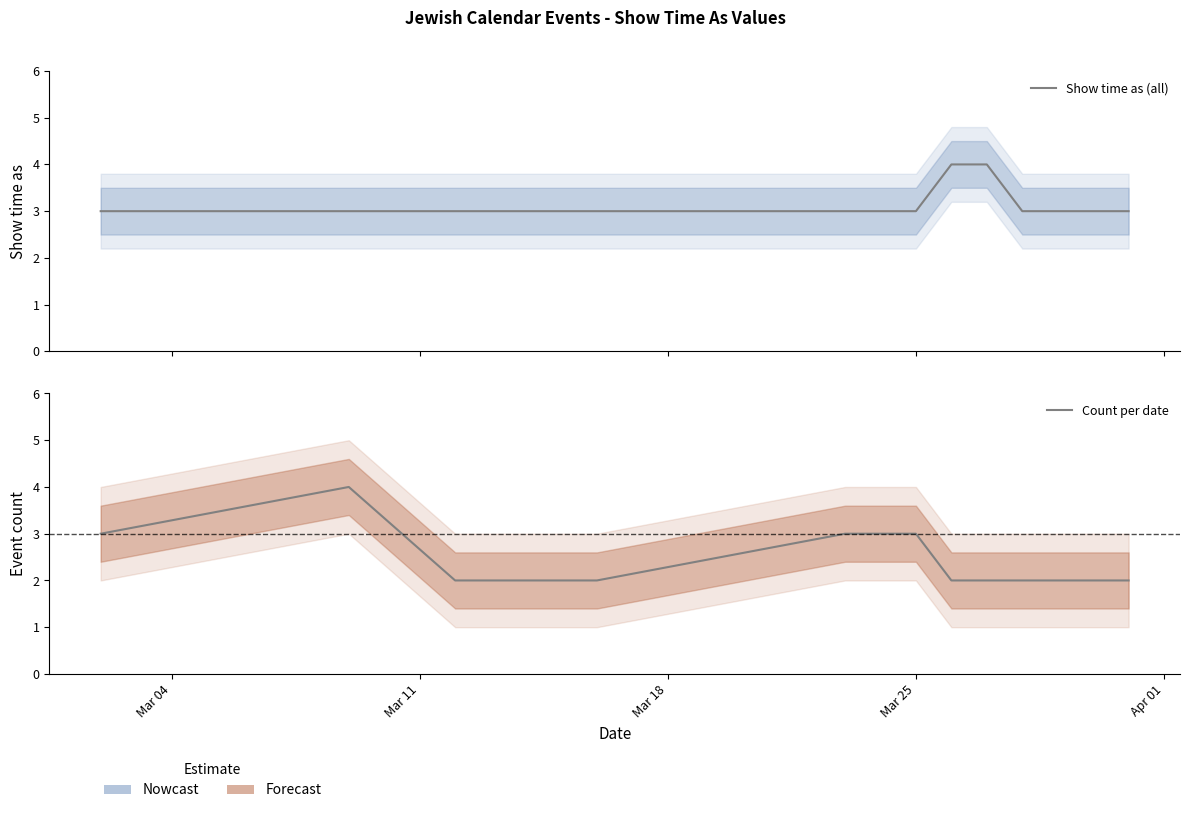

How many times do Show time as (all) and Count per date cross each other?

1